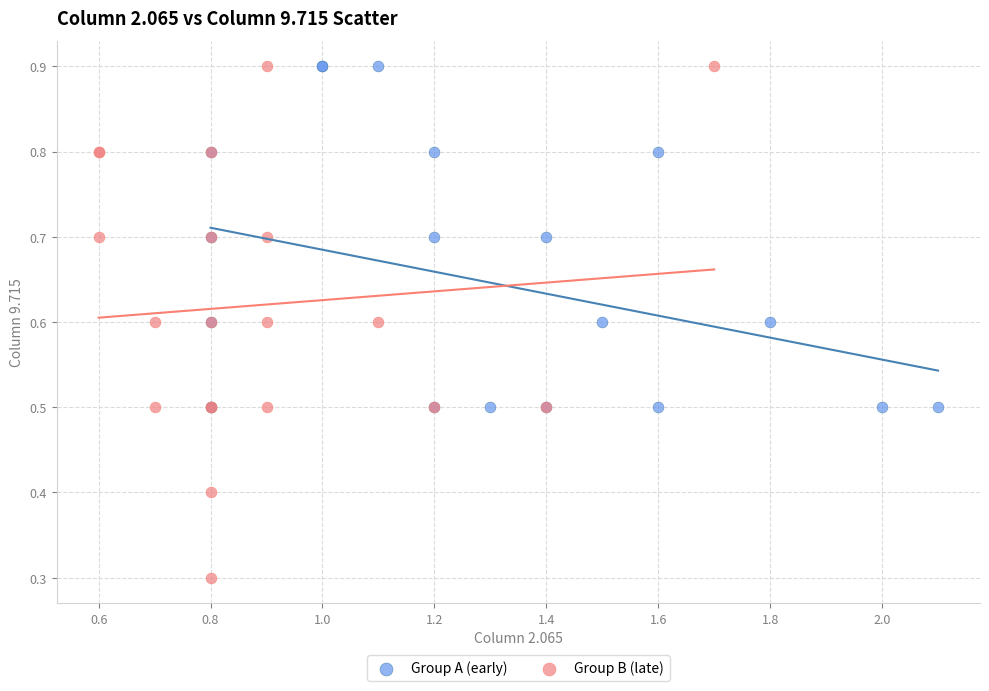

Which series contains the lowest Y value?

Group B (late)